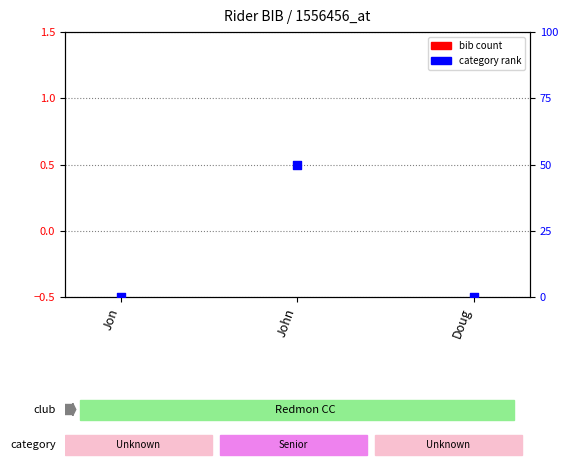

Which series reaches the minimum Y coordinate?

bib count